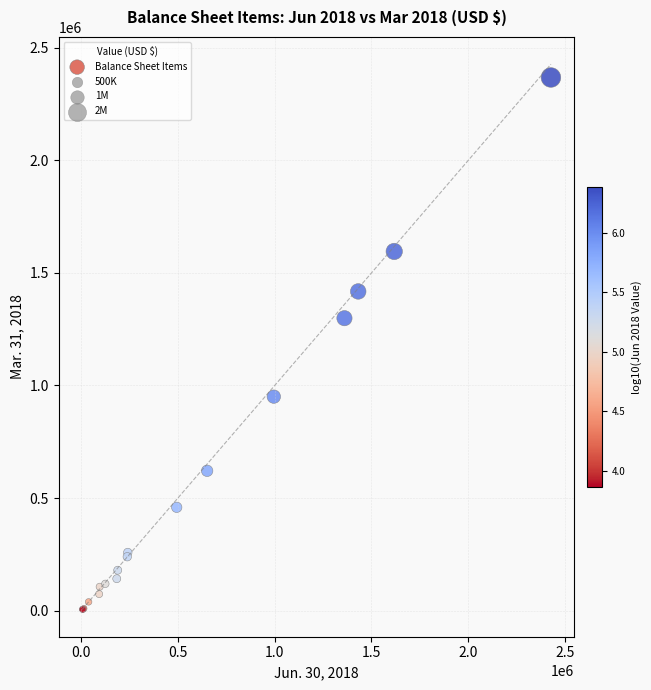

What Y value in the scatter plot is closest to 1186538?

1298840